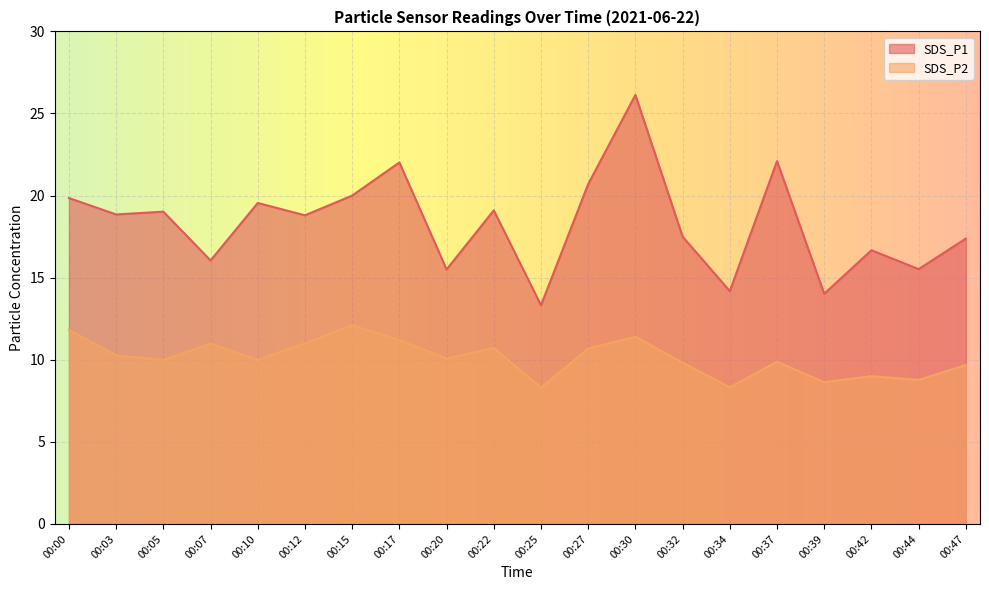

How many interior local peaks does the SDS_P1 series have?

7